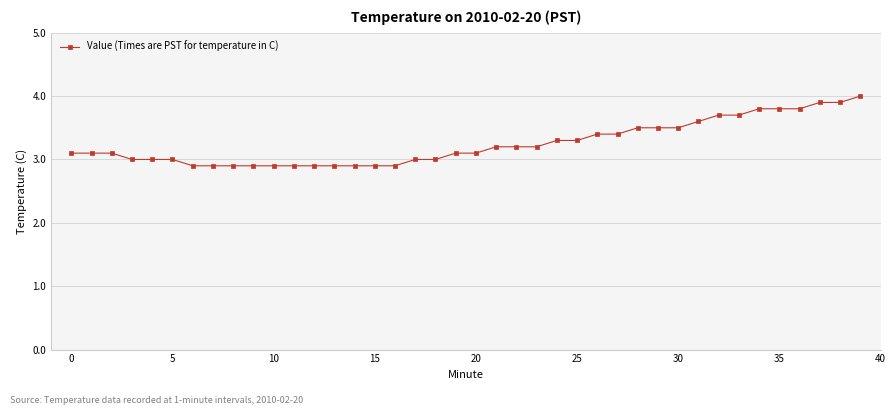

What is the average value?

3.3